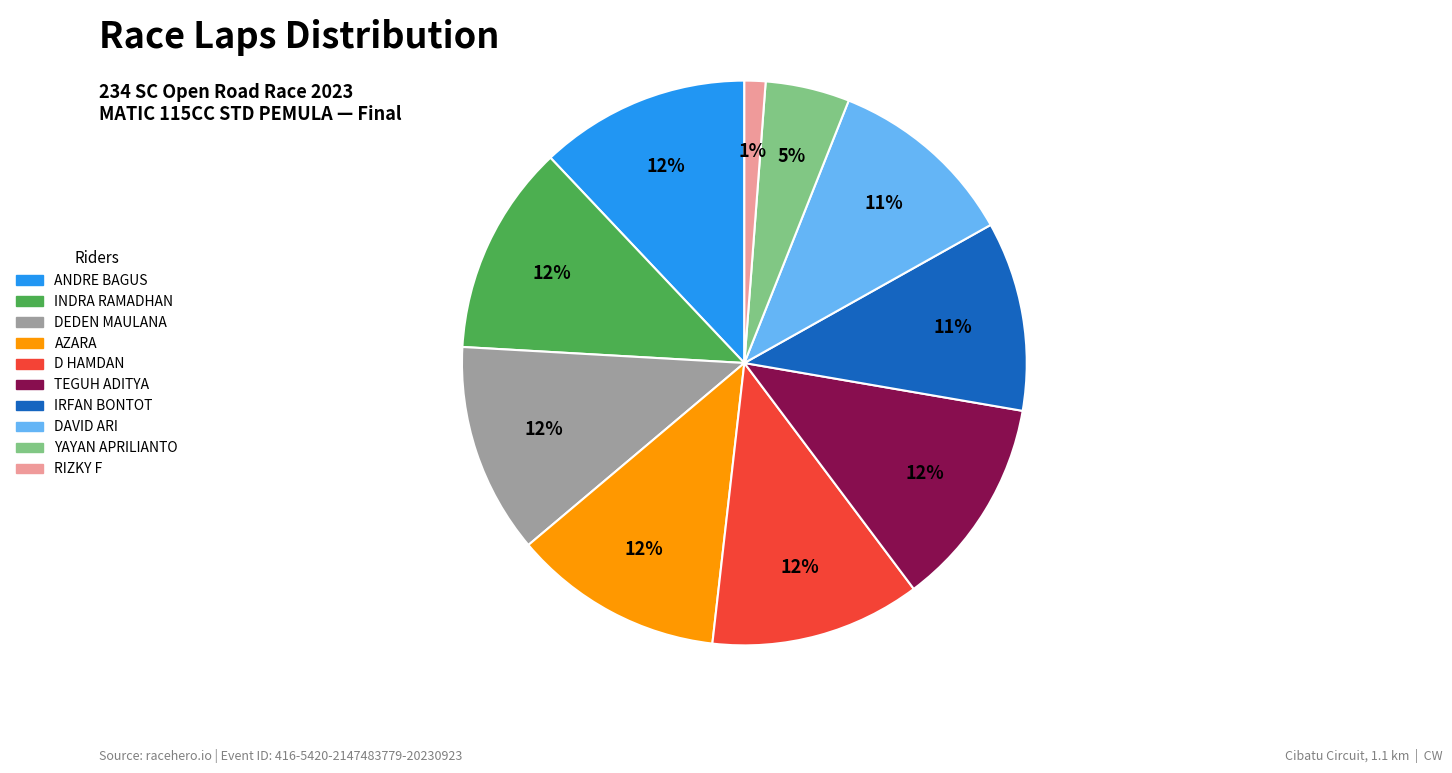

To the nearest percent, what is the average slice percentage?

10%